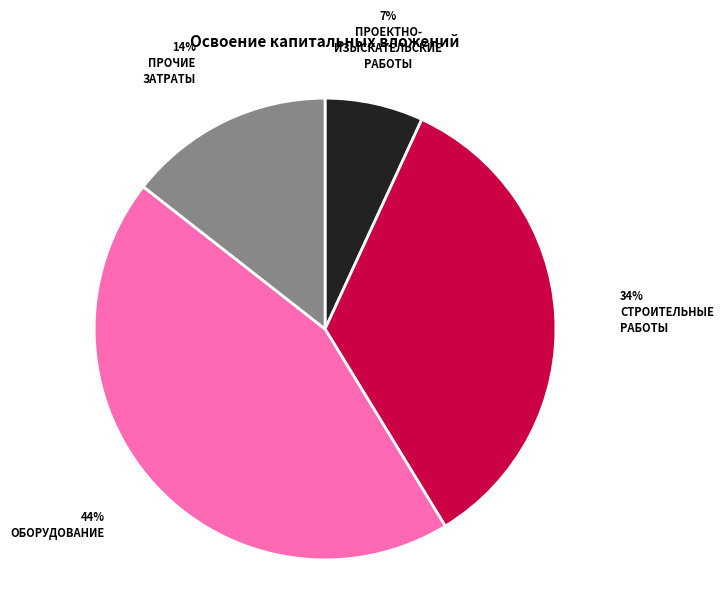

Is there any slice that represents more than half of the pie?

No